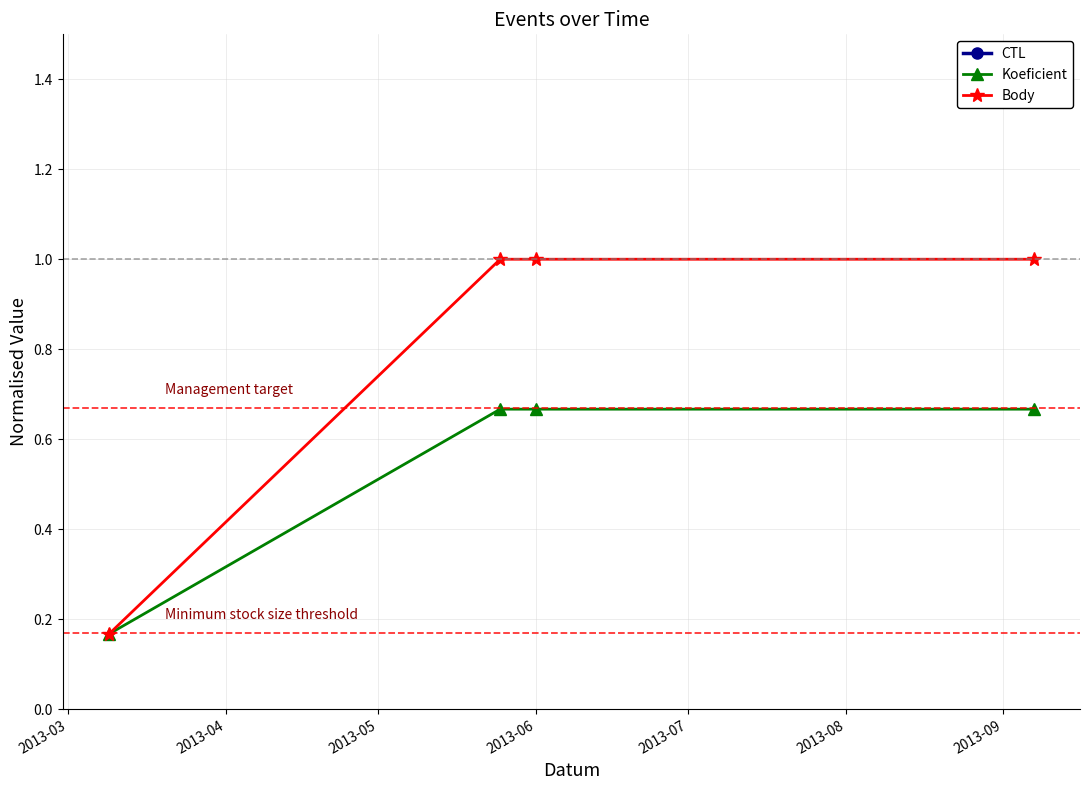

True or false: Body has a value of 0.1 at 2013-03.

False